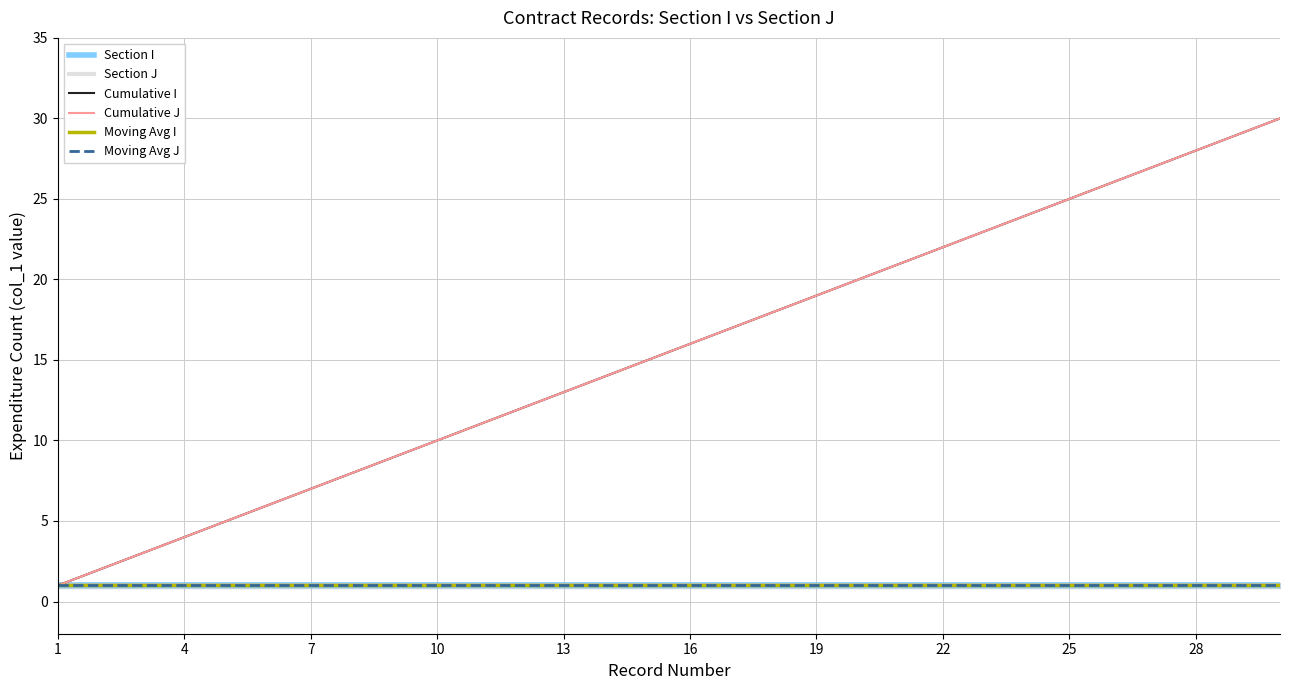

What are all the series names shown in the legend?

Section I, Section J, Cumulative I, Cumulative J, Moving Avg I, Moving Avg J